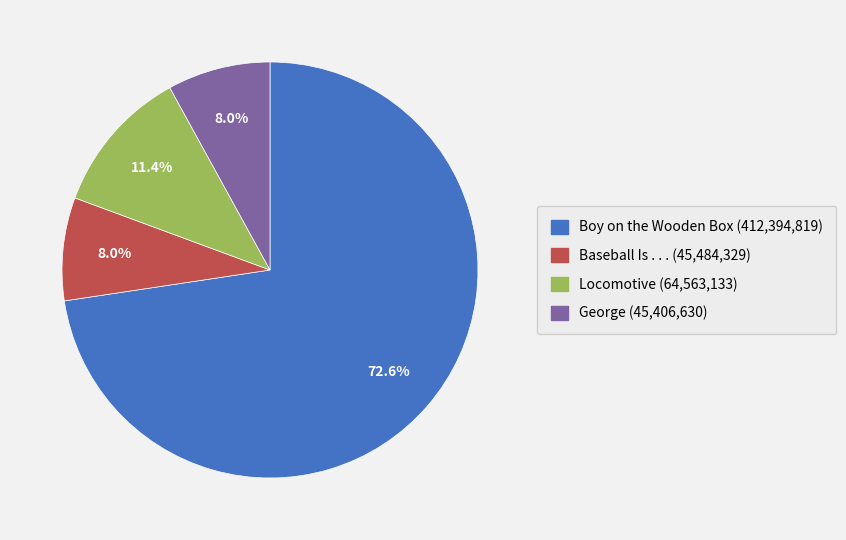

Does Baseball Is . . . account for over 50% of the chart?

No